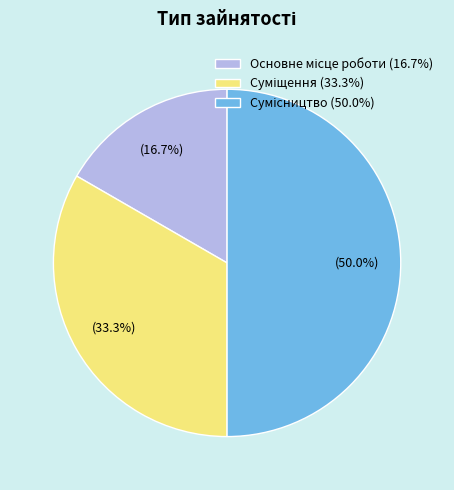

What is the total percentage of Сумісництво and Основне місце роботи?

66.7%